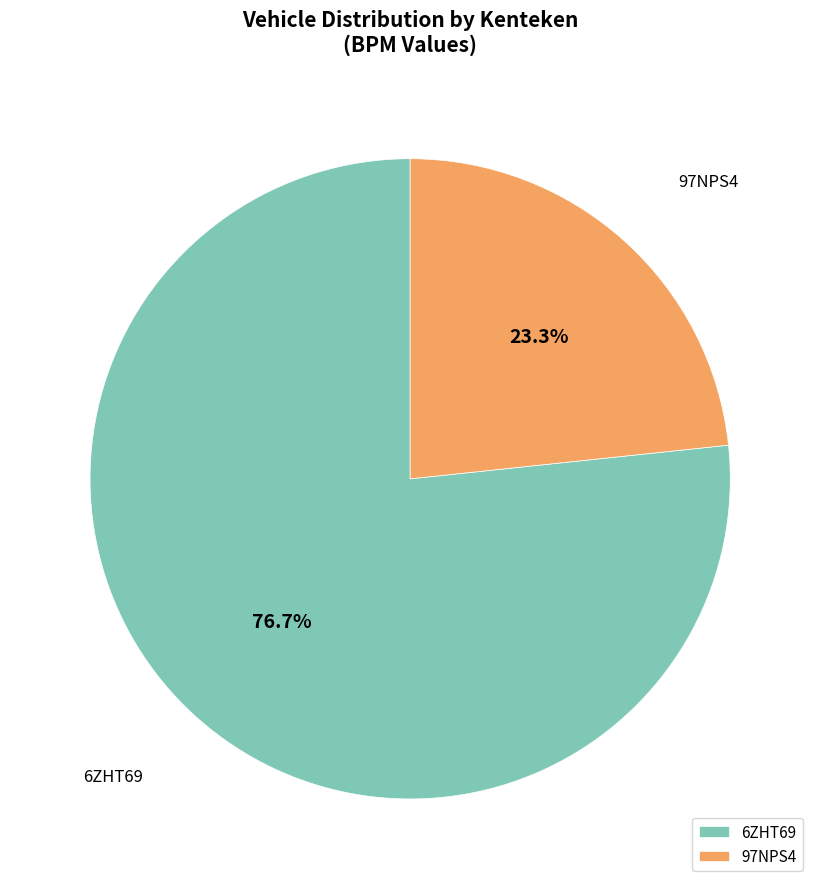

What is the ratio of the value at 6ZHT69 to the value at 97NPS4?

3.3